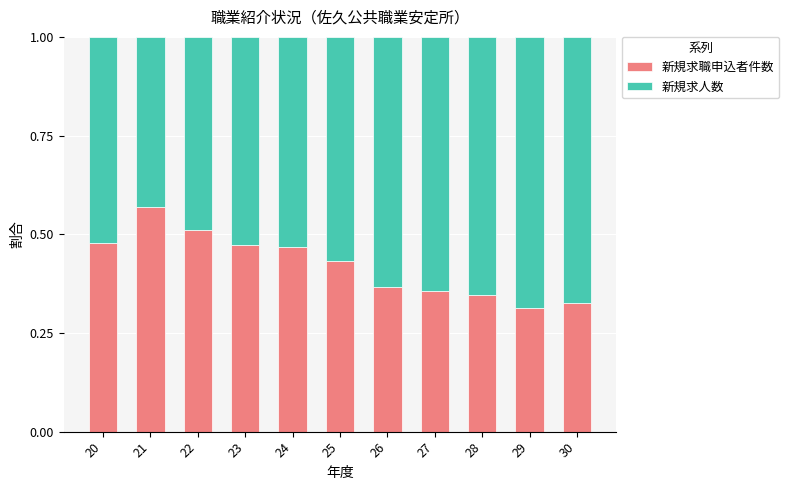

What is the total value across all series at 29?

1.0